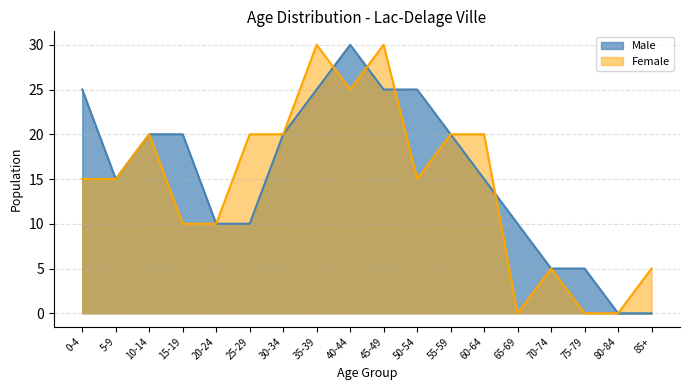

What is the label of the 2nd point from the right?

80-84